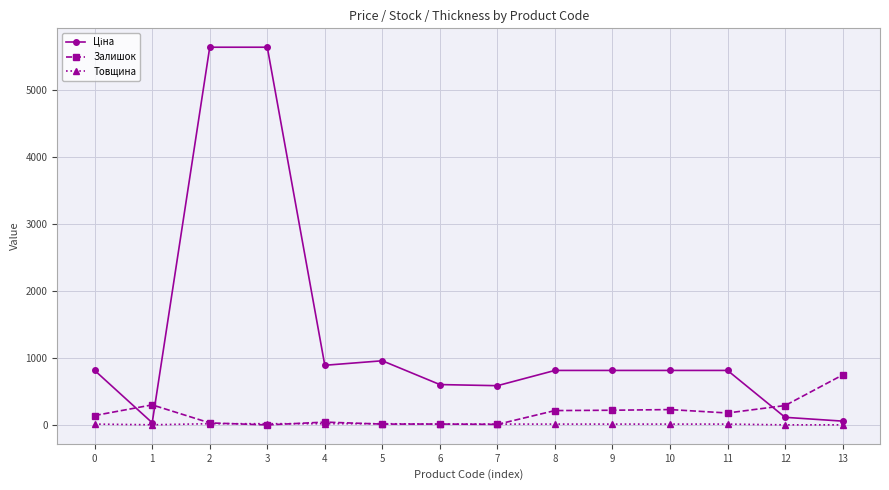

What is the maximum value shown in the chart?

5636.0